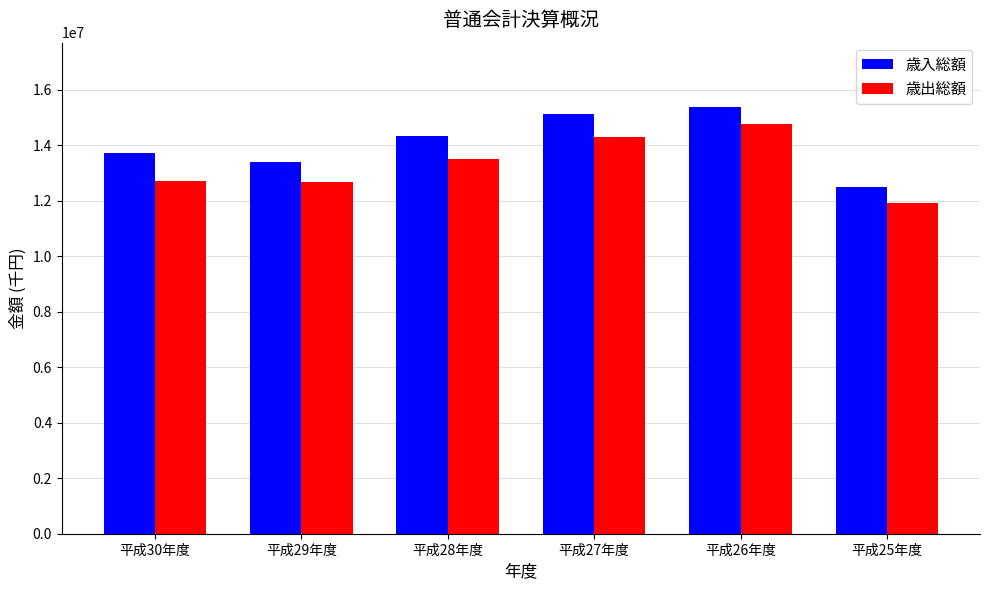

What is the approximate value of 歳入総額 at 平成26年度, to the nearest 10?

15388700